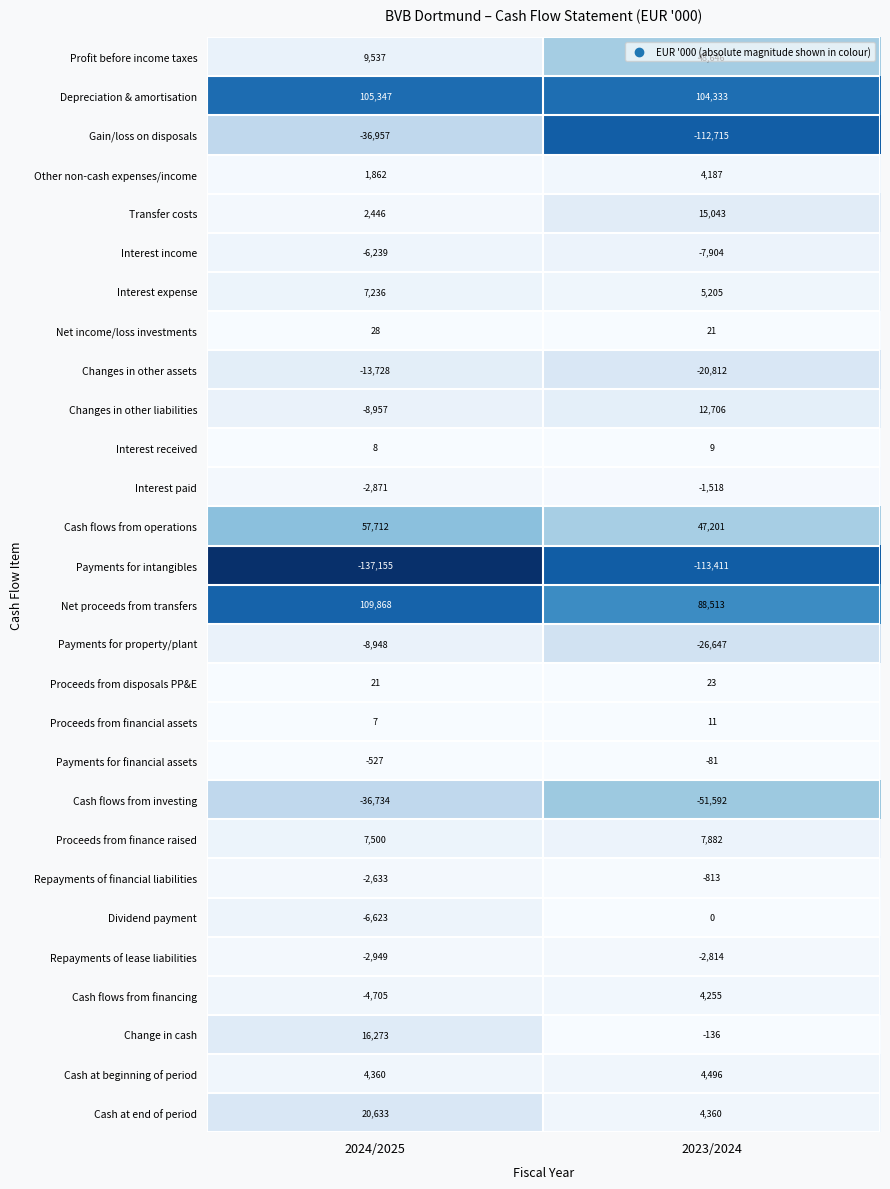

Between 2024/2025 and 2023/2024, which series saw the biggest shift?

Gain/loss on disposals